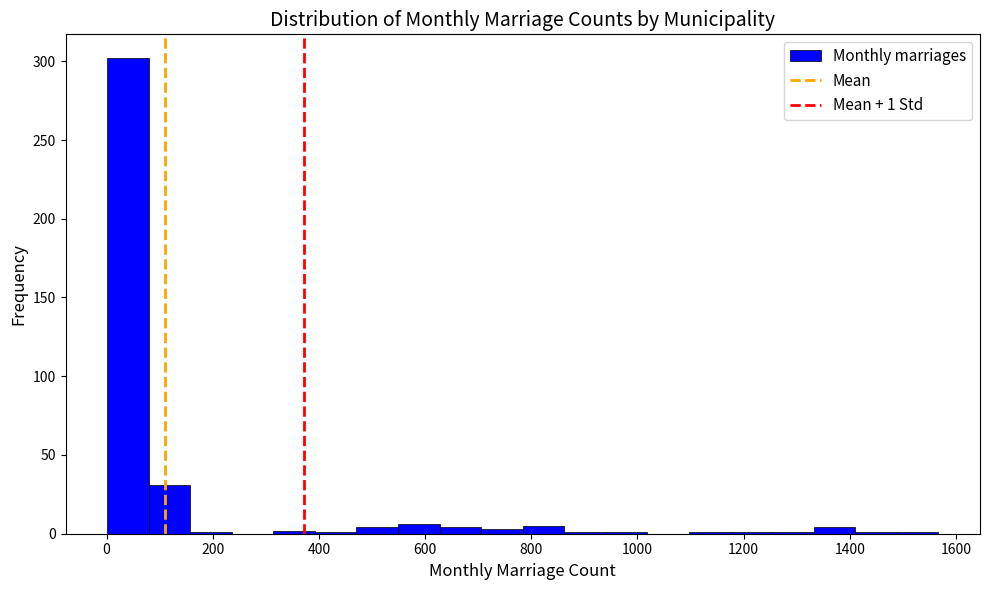

Around what value on the x-axis is the tallest bar? Give the approximate position of its centre, as read against the axis.

40